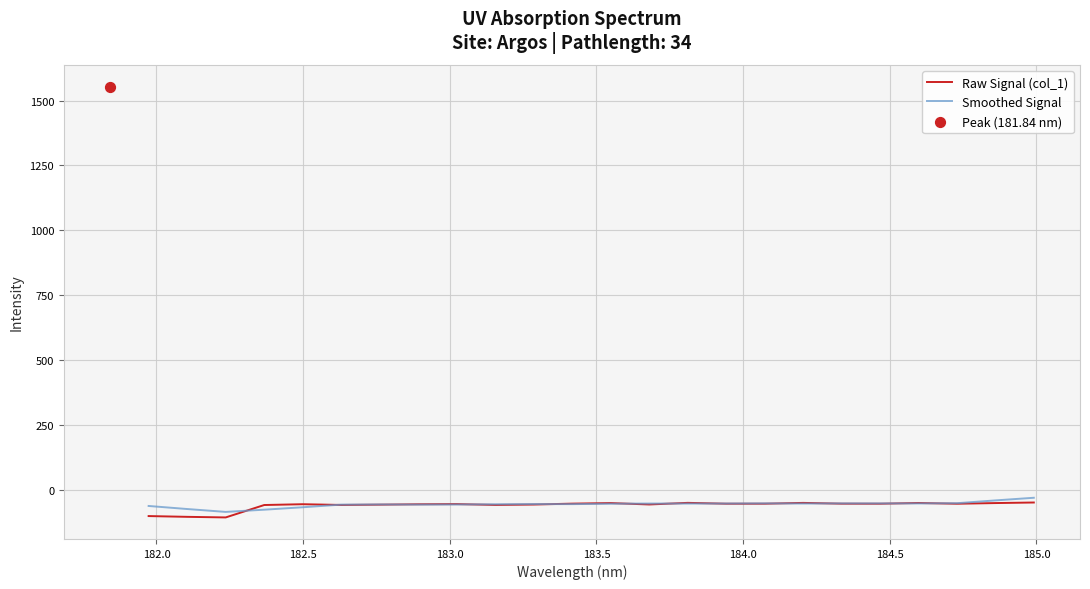

At how many categories does at least one series exceed -66?

22